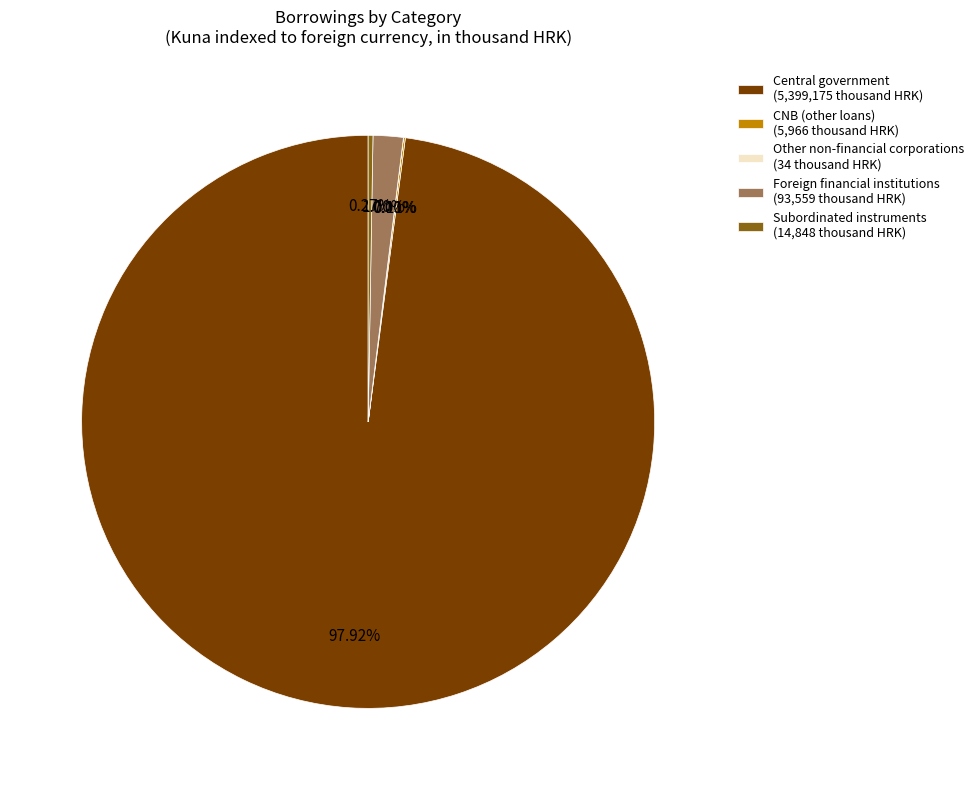

Which slice represents more than half of the pie?

Central government (5,399,175 thousand HRK)